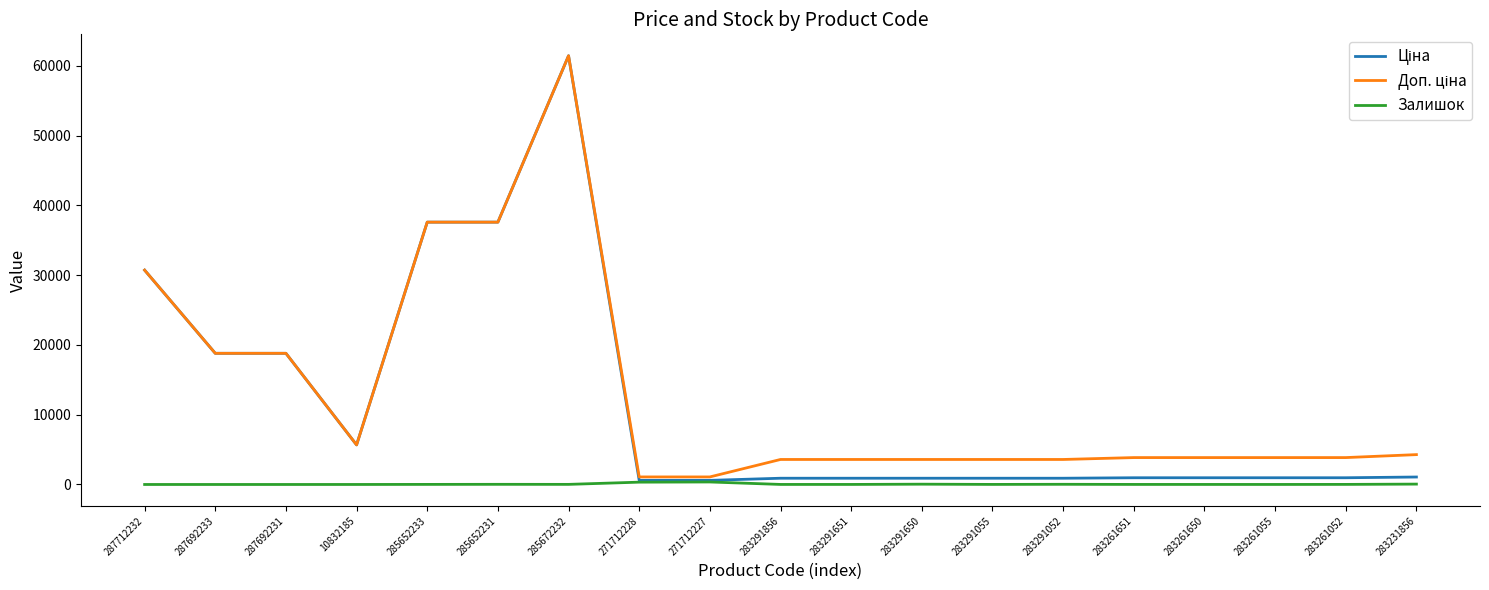

The Залишок series shows 7.0 at 283291856. True or false?

True